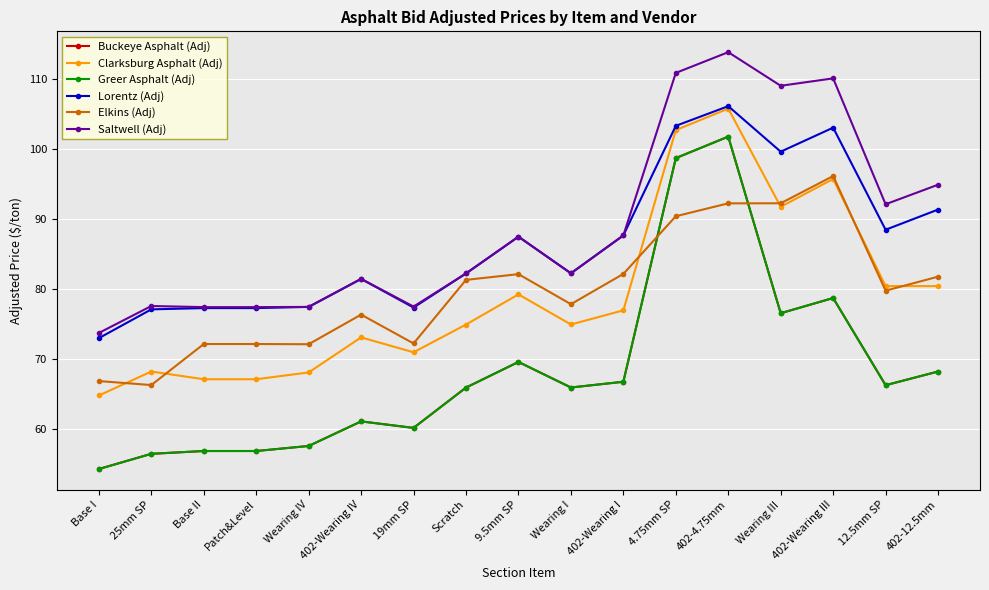

What is the maximum value for Clarksburg Asphalt (Adj)?

105.7